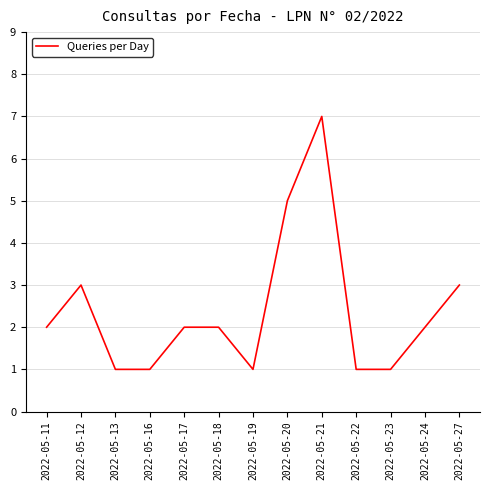

Reading right to left, what are all the values shown in this chart?

3	2	1	1	7	5	1	2	2	1	1	3	2